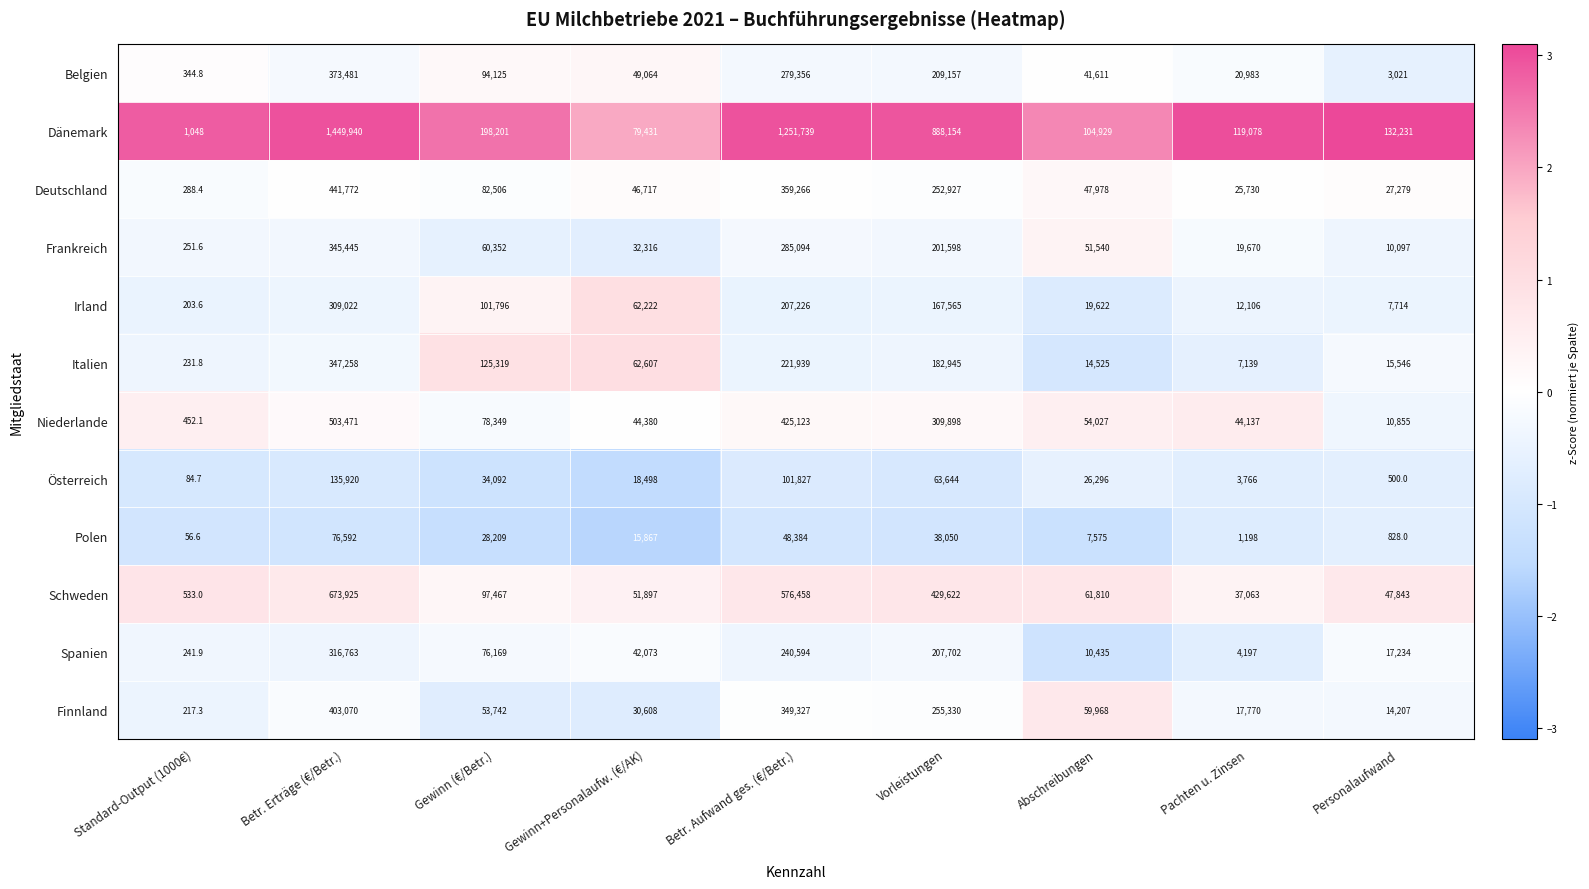

How many data points in Irland are less than 62222?

4